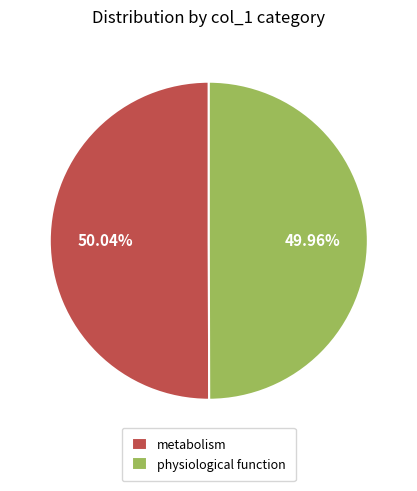

To the nearest percent, what is the combined percentage of physiological function and metabolism?

100%